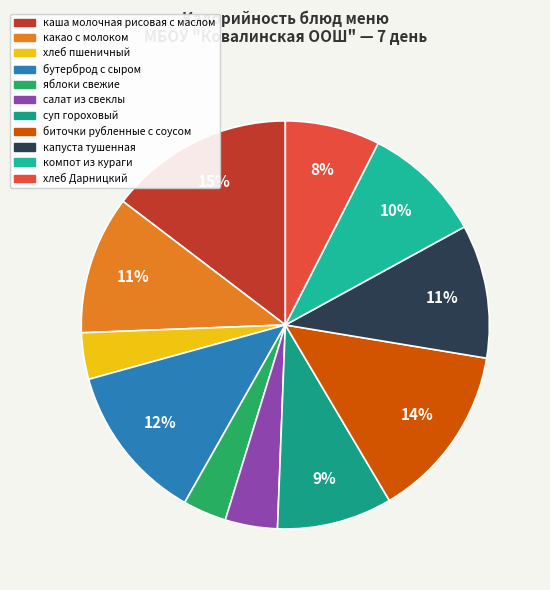

To the nearest percent, what percentage of the pie is какао с молоком?

11%